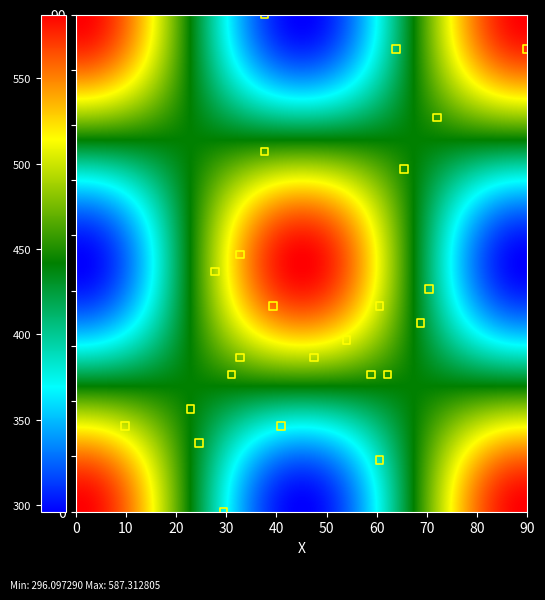

What is the range of Y values (max minus min)?

90.0